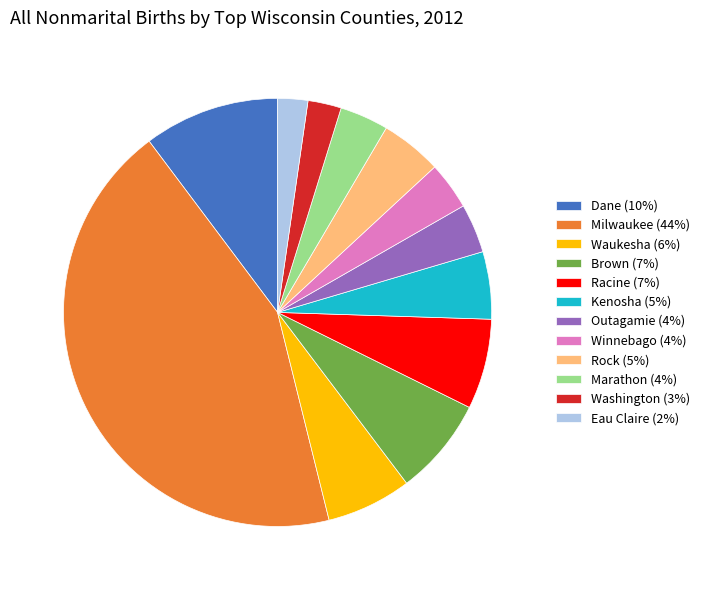

Is the sum of Winnebago and Brown greater than half?

No